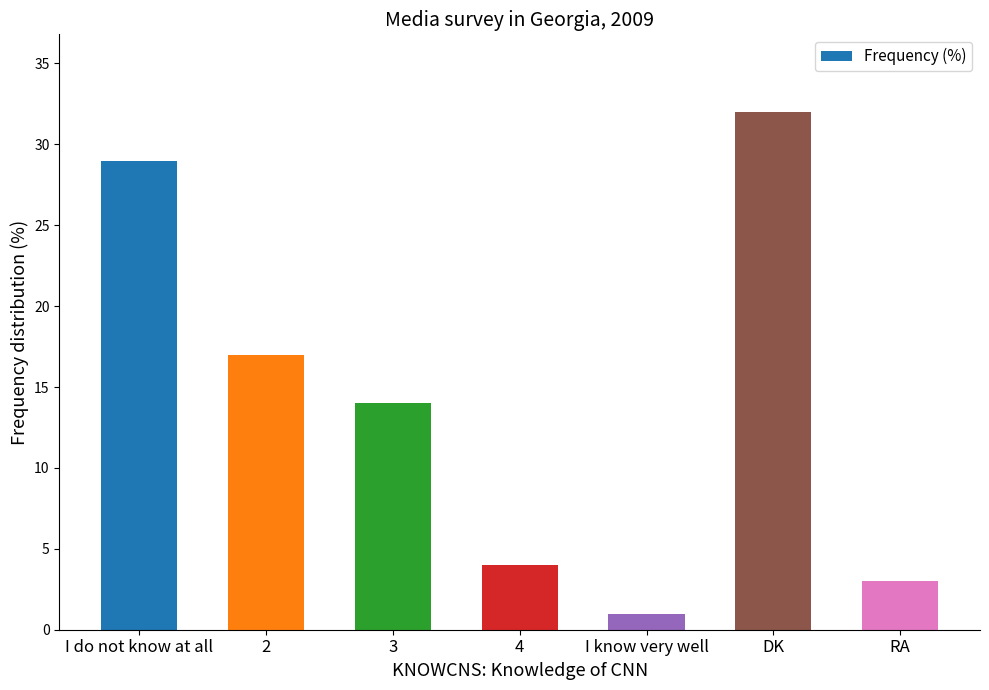

What is the approximate value at 3, to the nearest 10?

10